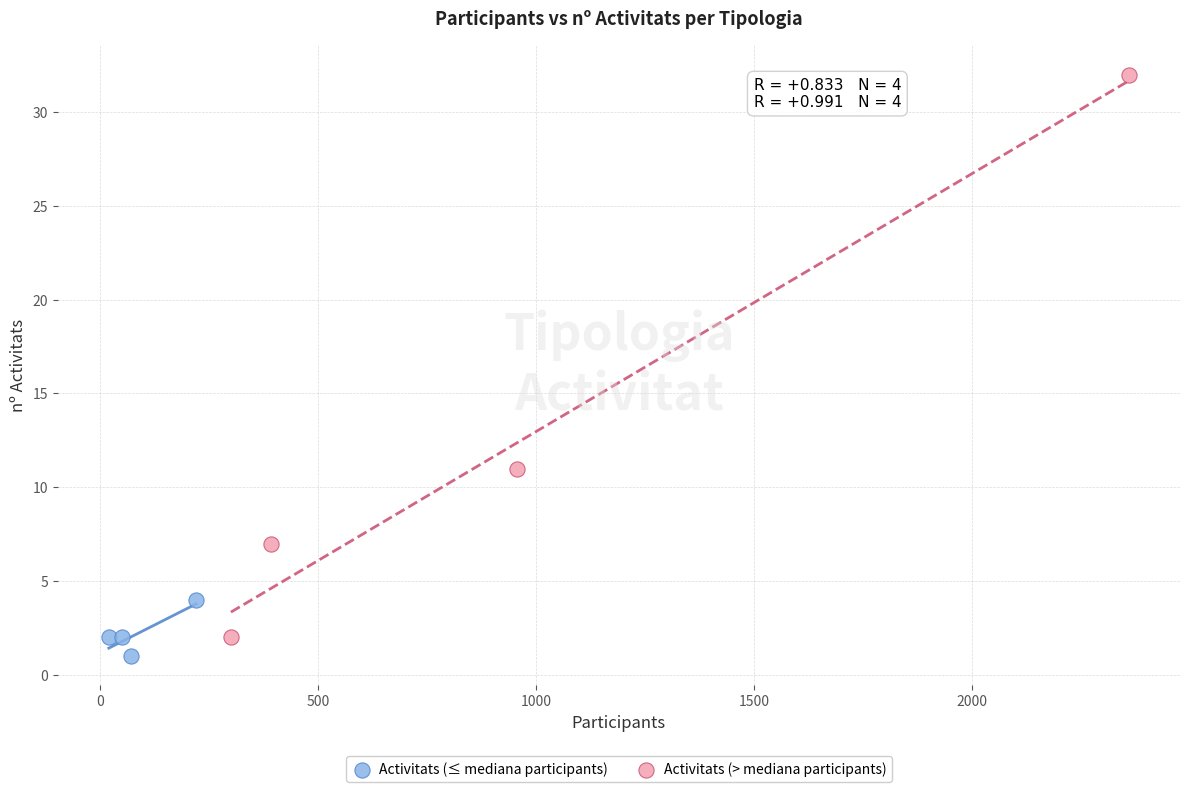

Which series contains the highest Y value?

Activitats (> mediana participants)